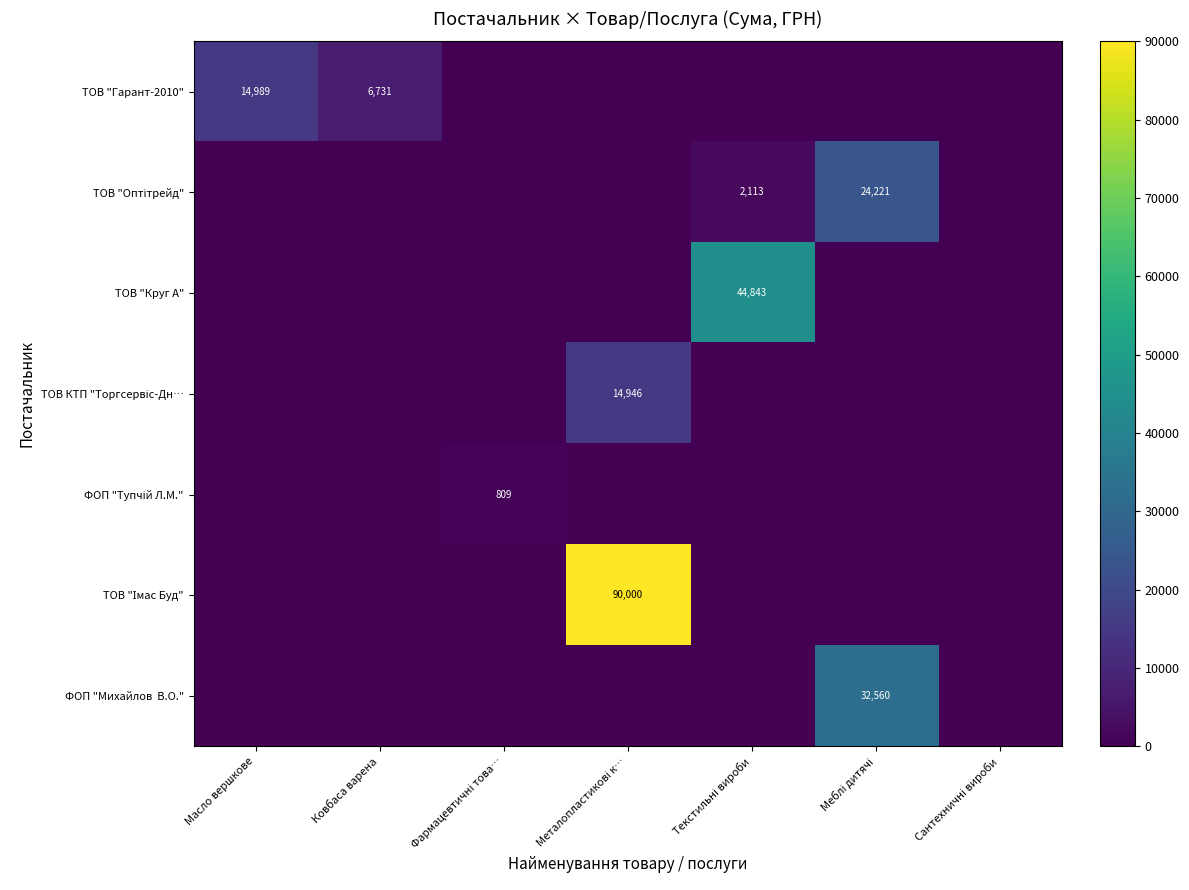

What is the sum of the ТОВ "Гарант-2010" values at Ковбаса варена and Масло вершкове?

21720